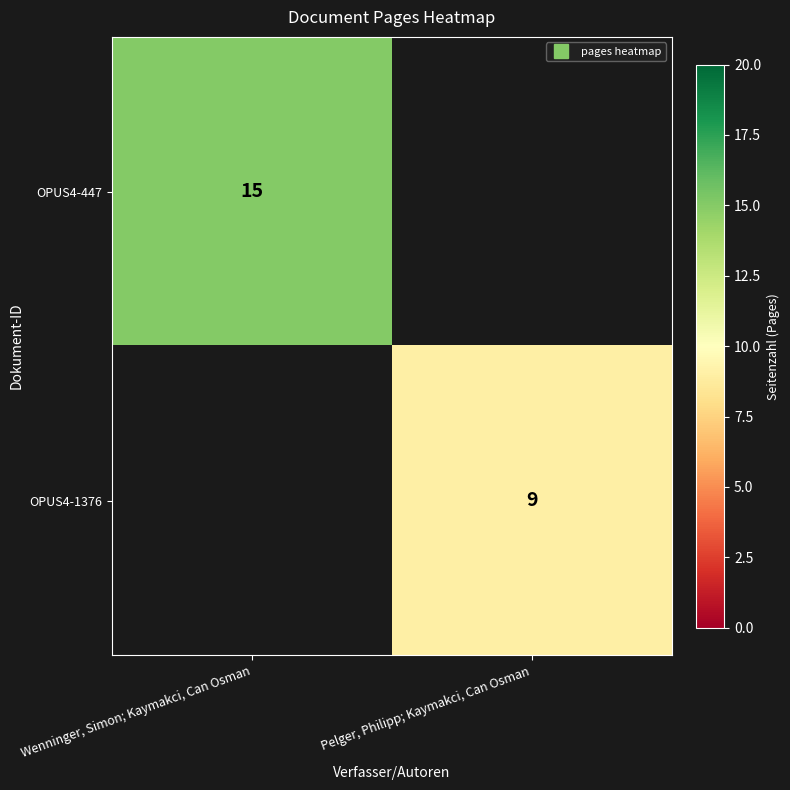

Count the OPUS4-447 values in the range 0 to 15.

2